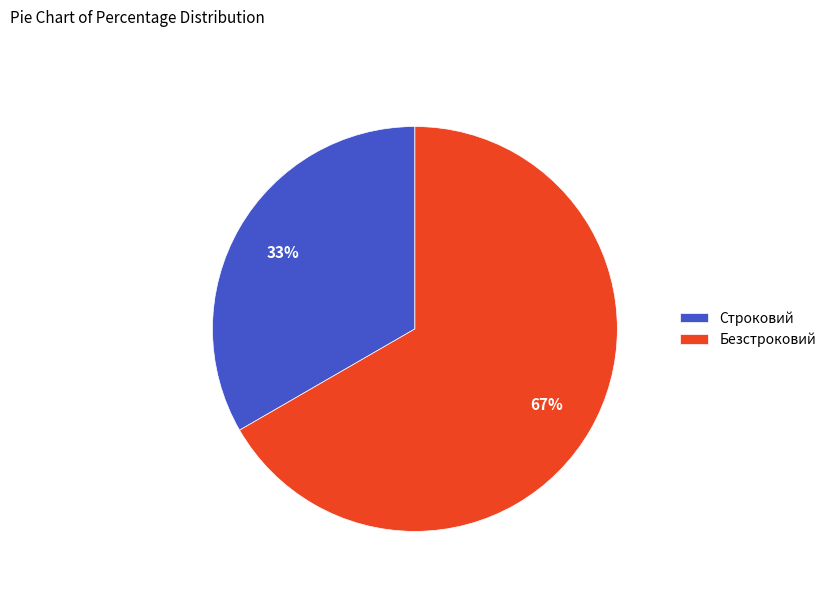

Count the number of slices in the pie.

2